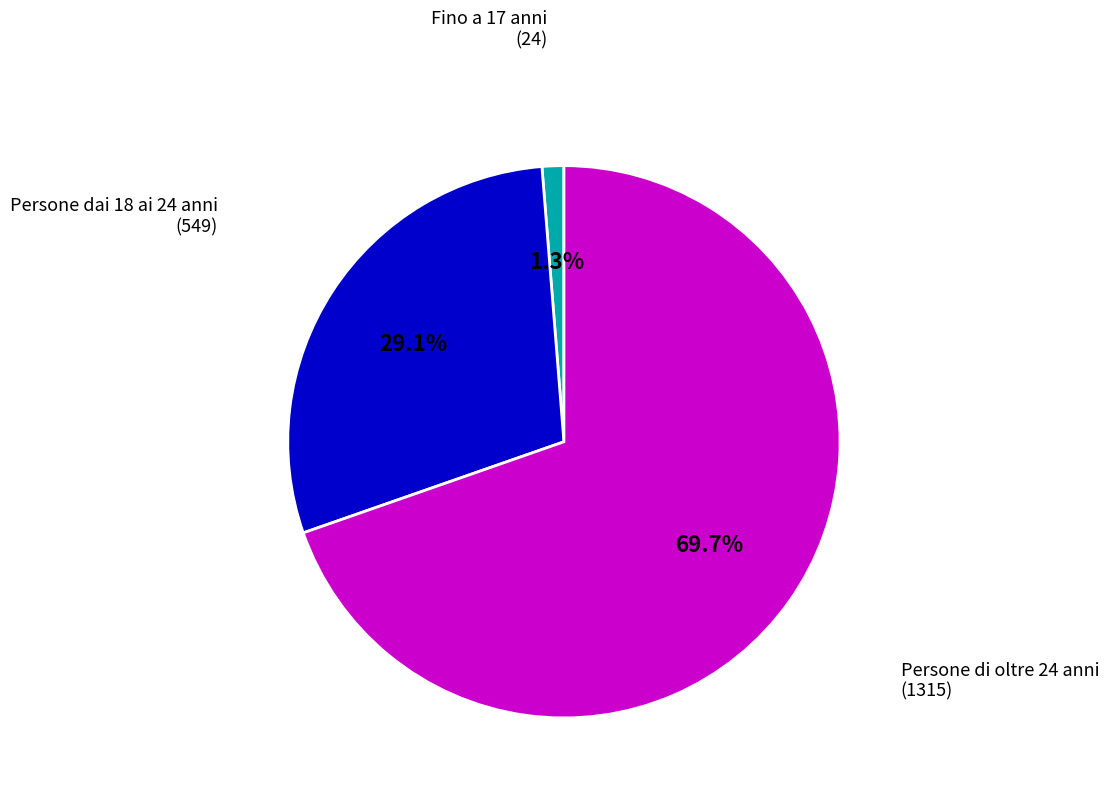

Which has a higher value, Persone dai 18 ai 24 anni or Persone di oltre 24 anni?

Persone di oltre 24 anni